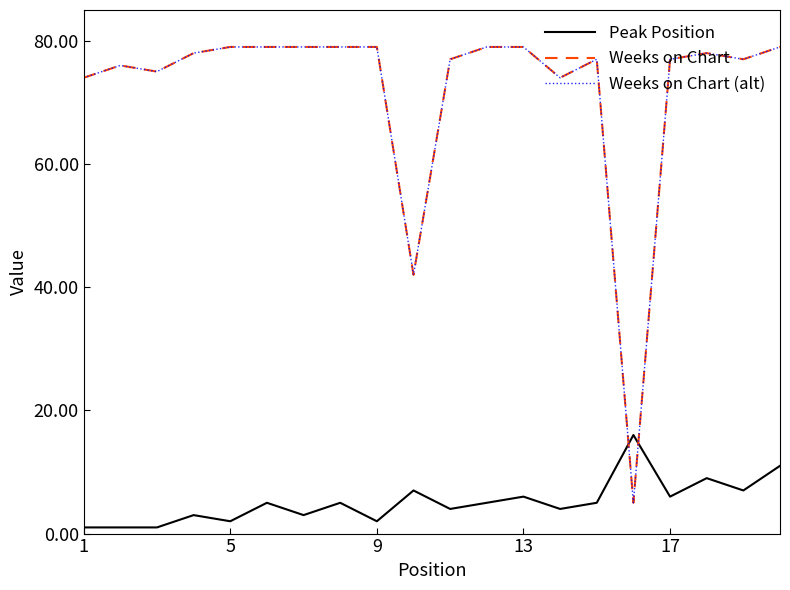

Does the chart have visible grid lines?

No